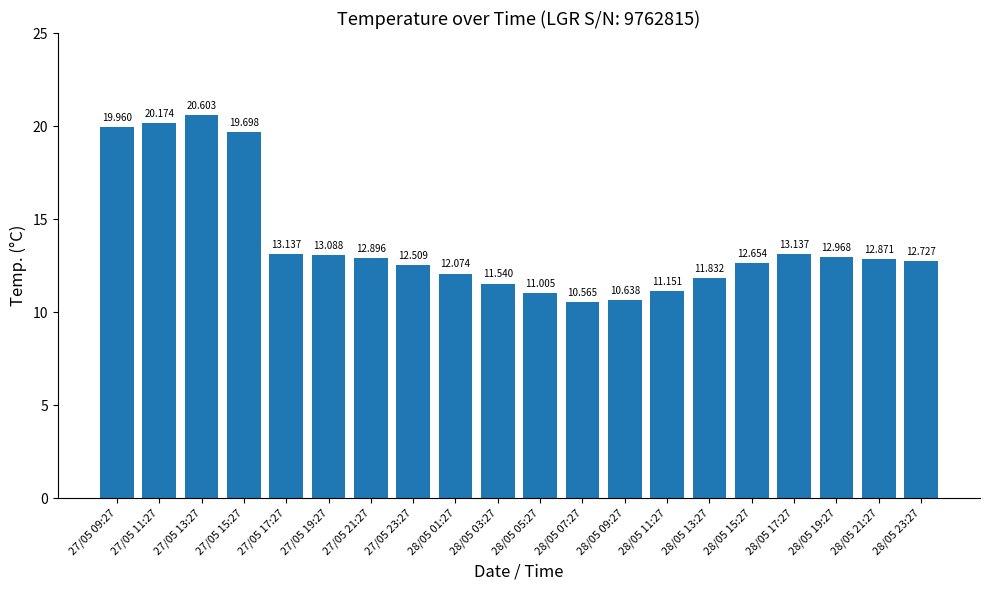

What is the value of the 16th bar from the left?

12.7